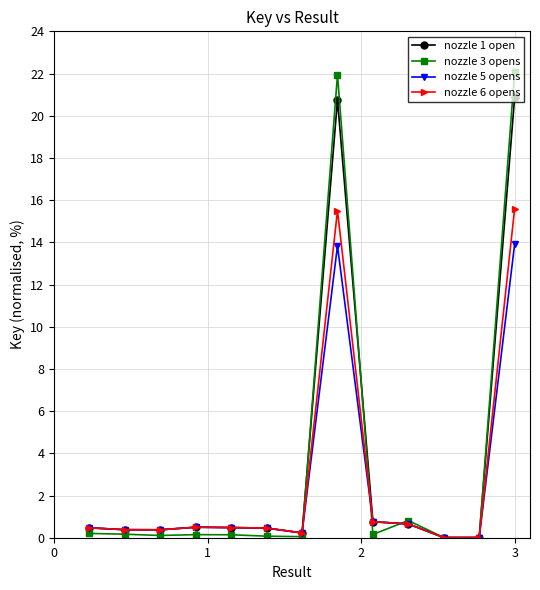

Is this an area chart (filled region under the line)?

No